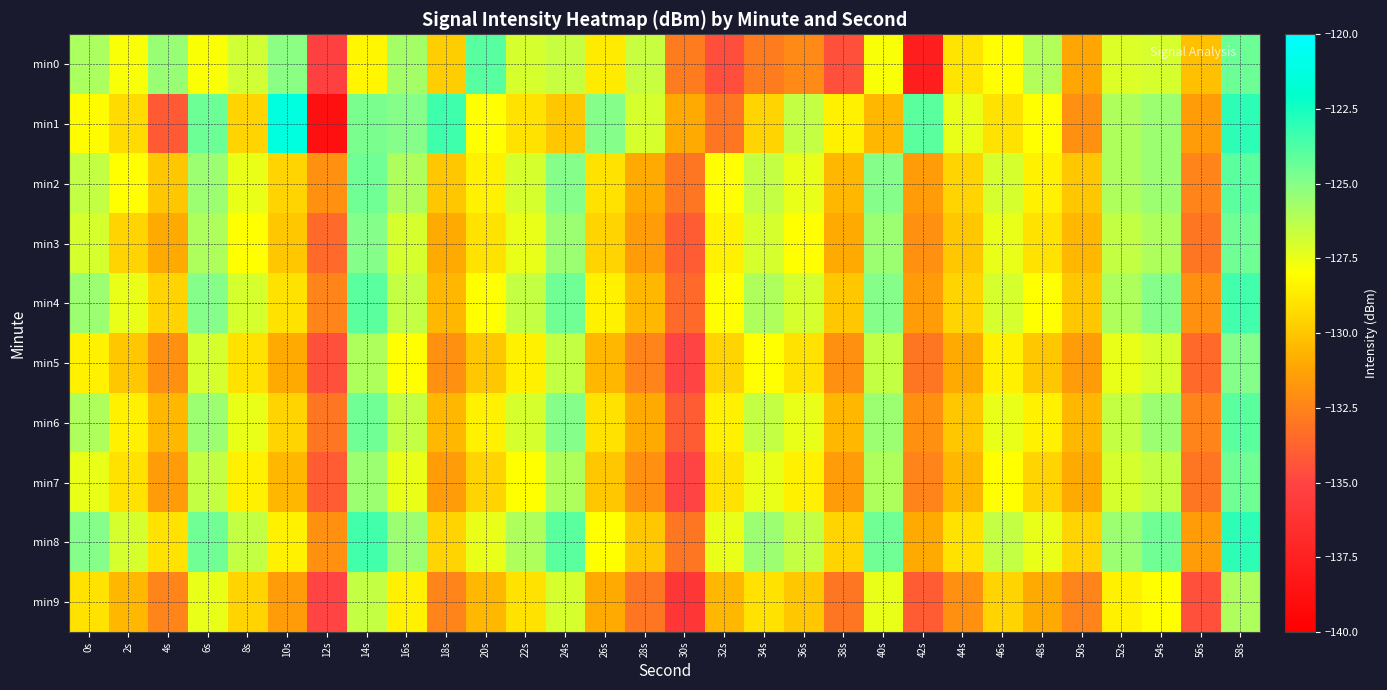

Count the number of data series in this chart.

10